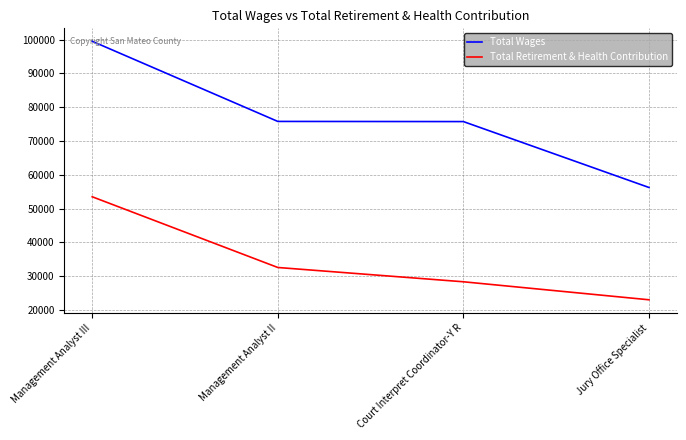

The value of Total Wages at Court Interpret Coordinator-Y R is 135073. True or false?

False